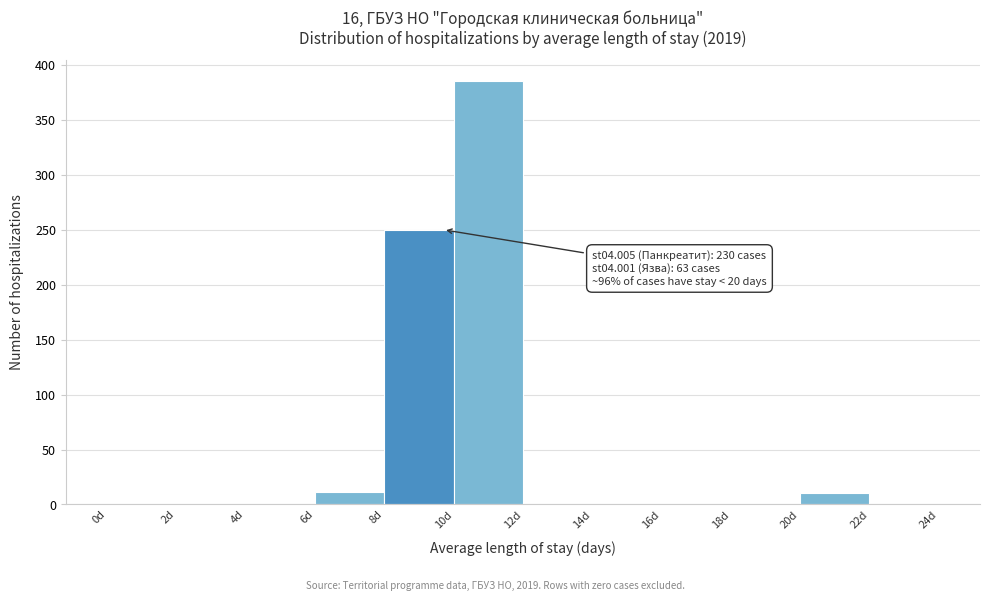

Over which range of the x-axis is the bar tallest?

10 to 12